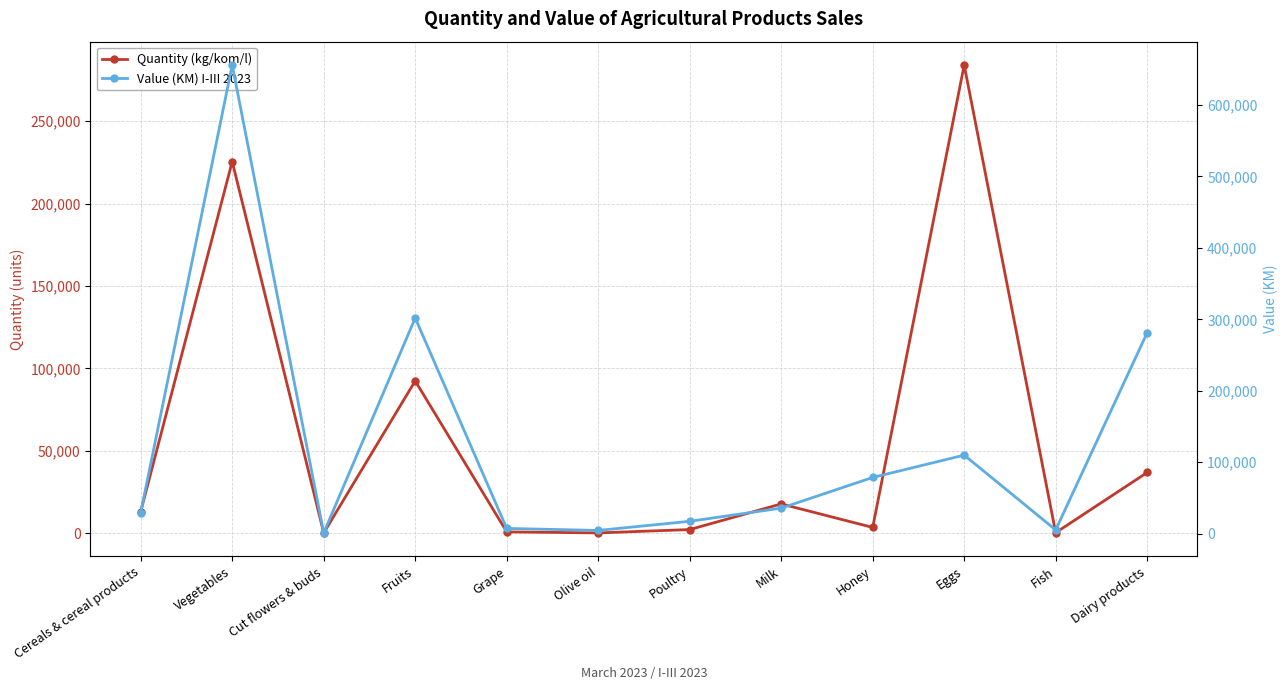

Which series changed the most between Eggs and Fish?

Quantity (kg/kom/l)